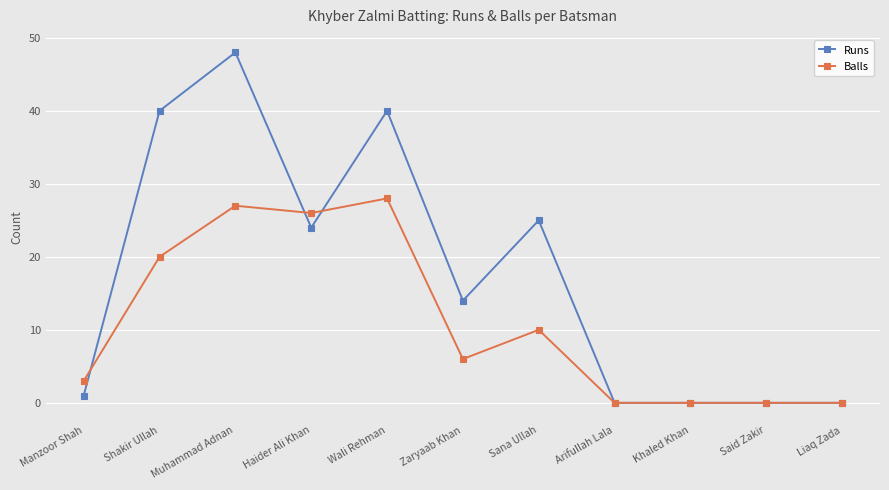

What is the average value of the Balls series?

11